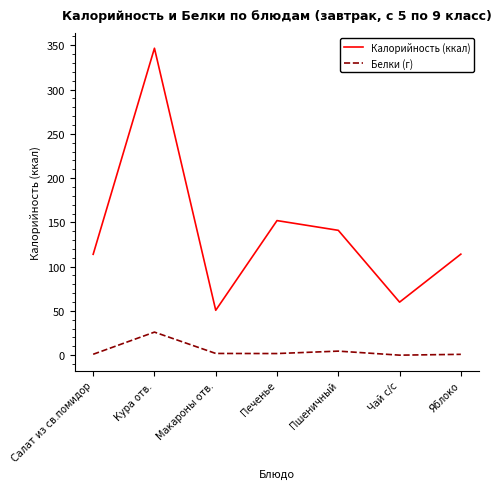

Which series has the widest spread of values?

Калорийность (ккал)